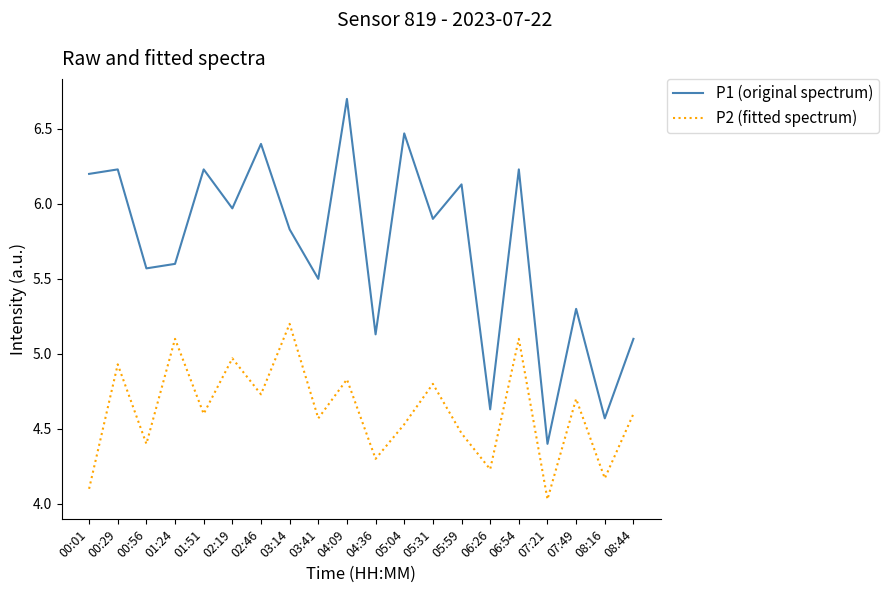

True or false: P2 (fitted spectrum) and P1 (original spectrum) intersect in this chart.

False